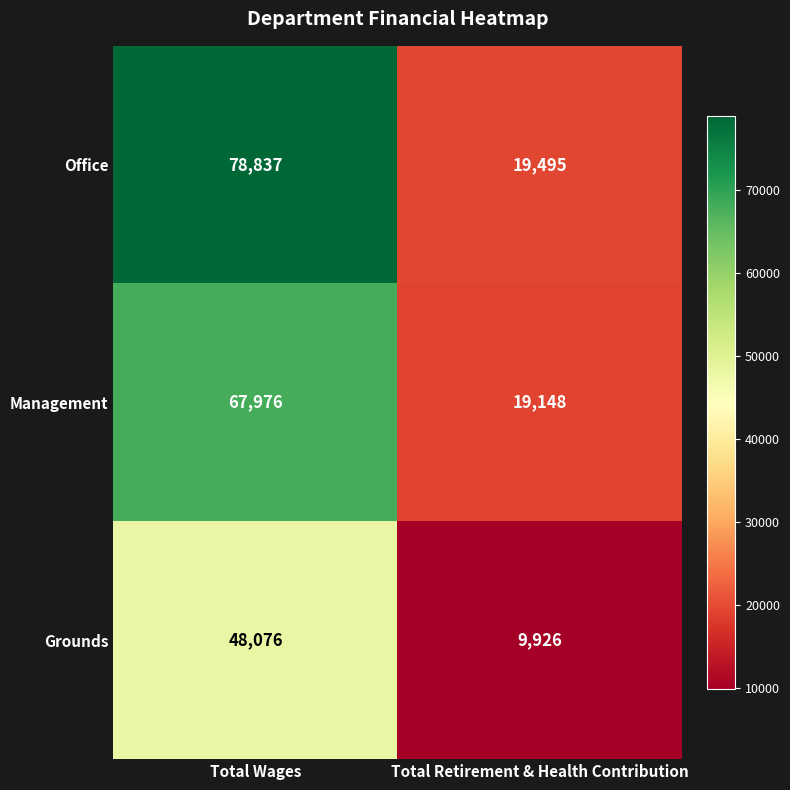

At which label does Management reach its peak?

Total Wages